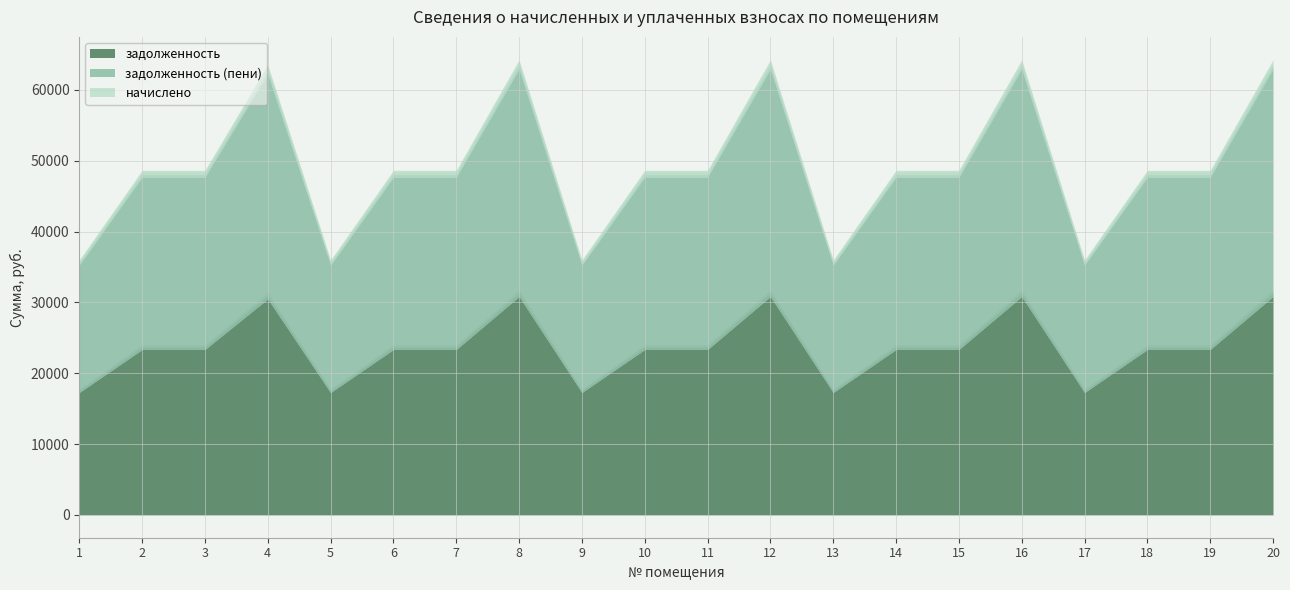

At which category is the sum across all series the highest?

8